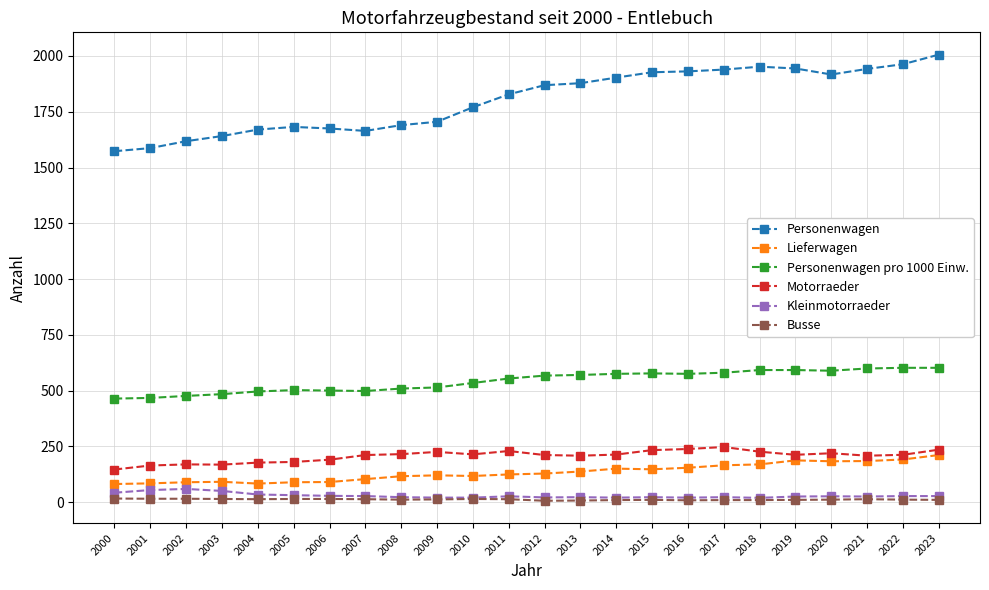

True or false: Personenwagen pro 1000 Einw. and Personenwagen intersect in this chart.

False